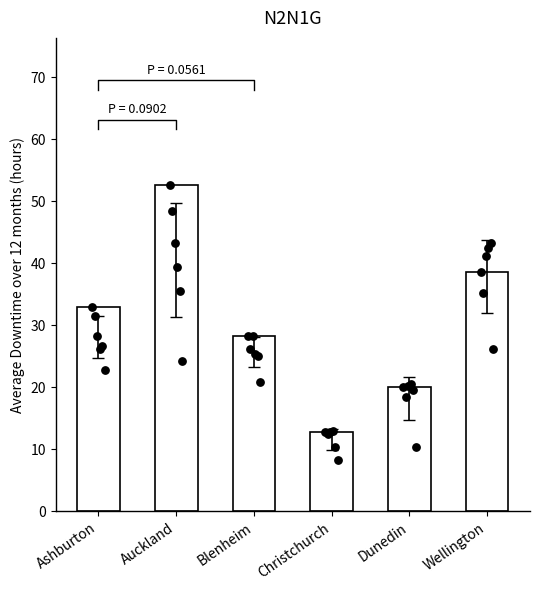

What is the change in value from Dunedin to Wellington?

+18.6